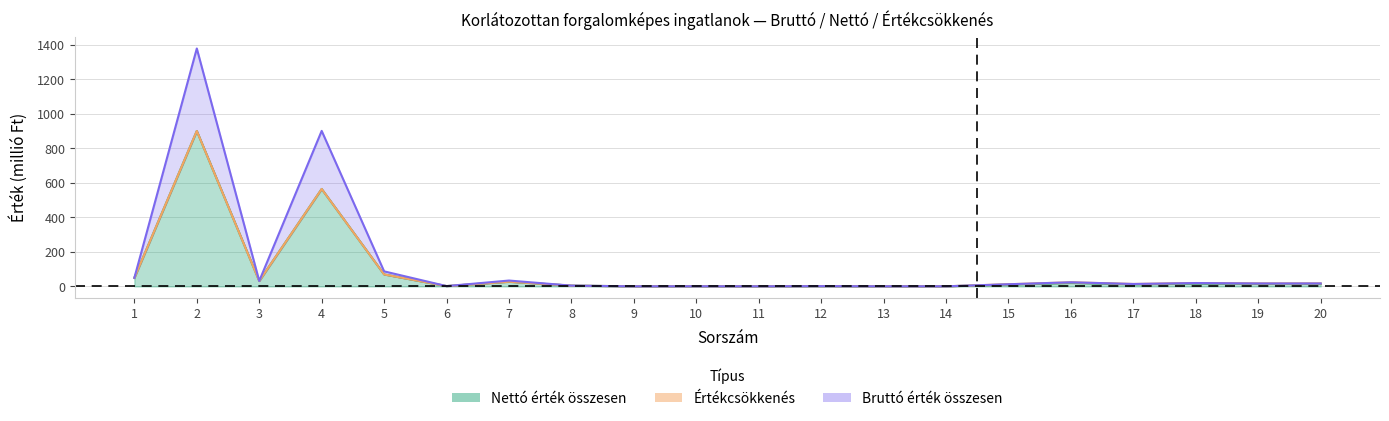

Rank the categories by Nettó érték összesen value from highest to lowest.

2, 4, 5, 1, 3, 7, 16, 18, 20, 19, 17, 15, 8, 6, 12, 10, 14, 13, 11, 9